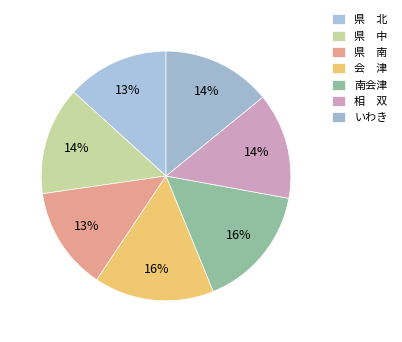

How many slices are in this pie chart?

7